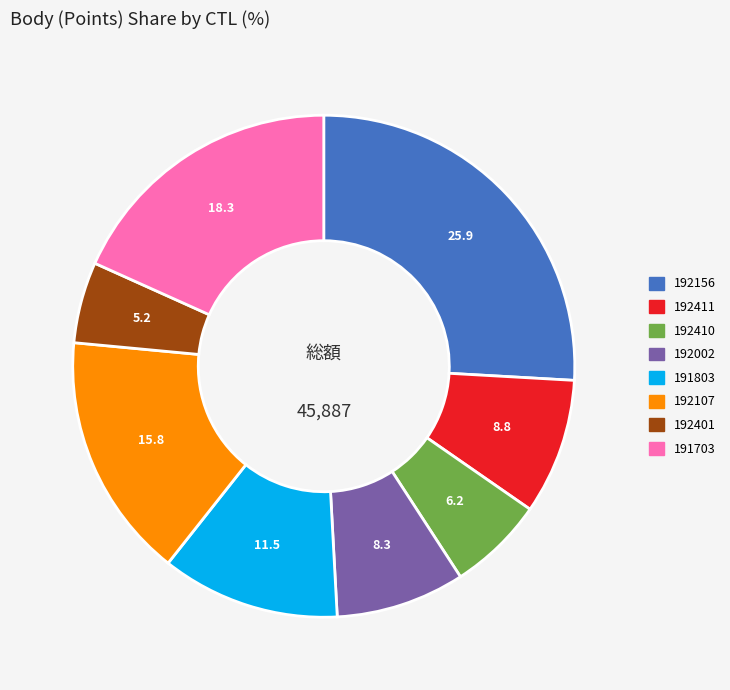

Between 192107 and 192401, which is larger?

192107